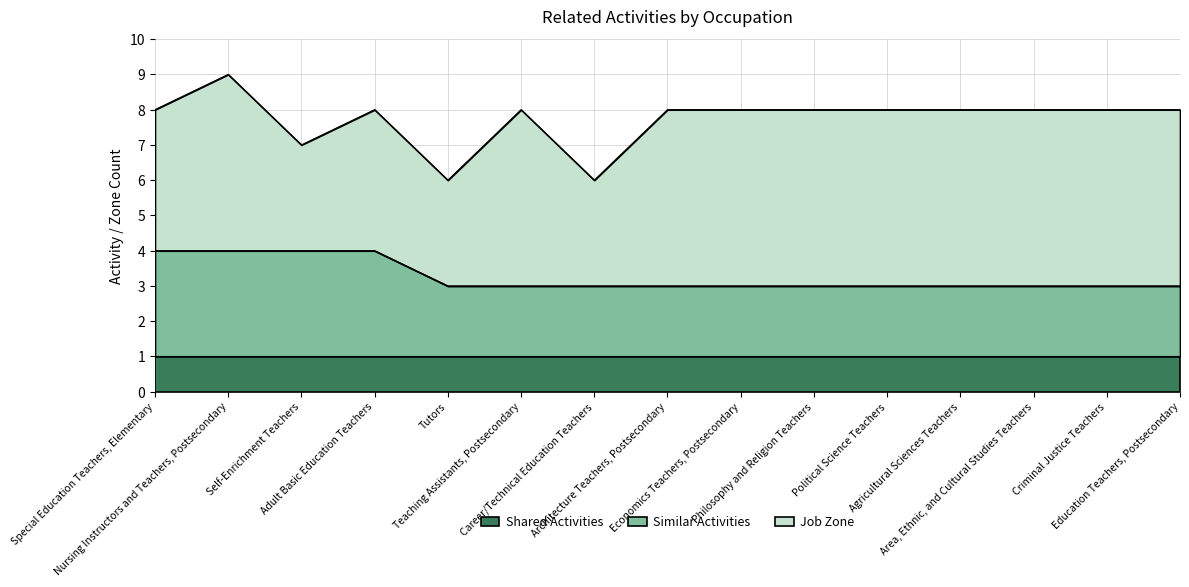

Does the chart have visible grid lines?

Yes